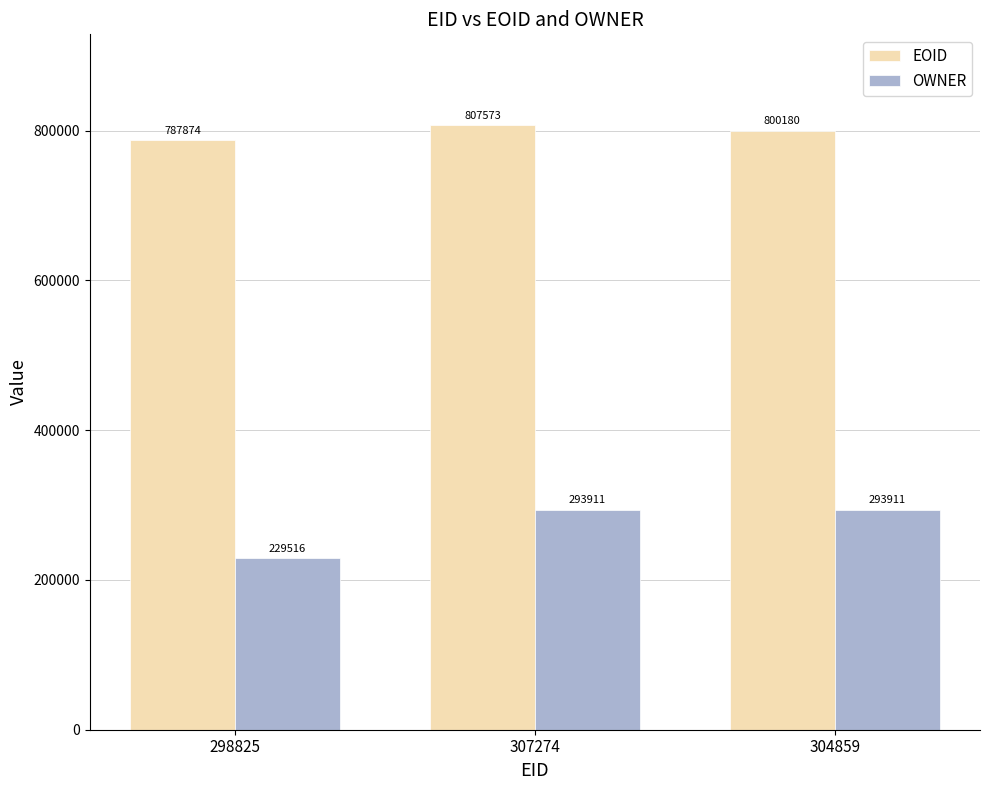

Reading left to right, extract all data points from this chart.

EOID: 787874	807573	800180
OWNER: 229516	293911	293911